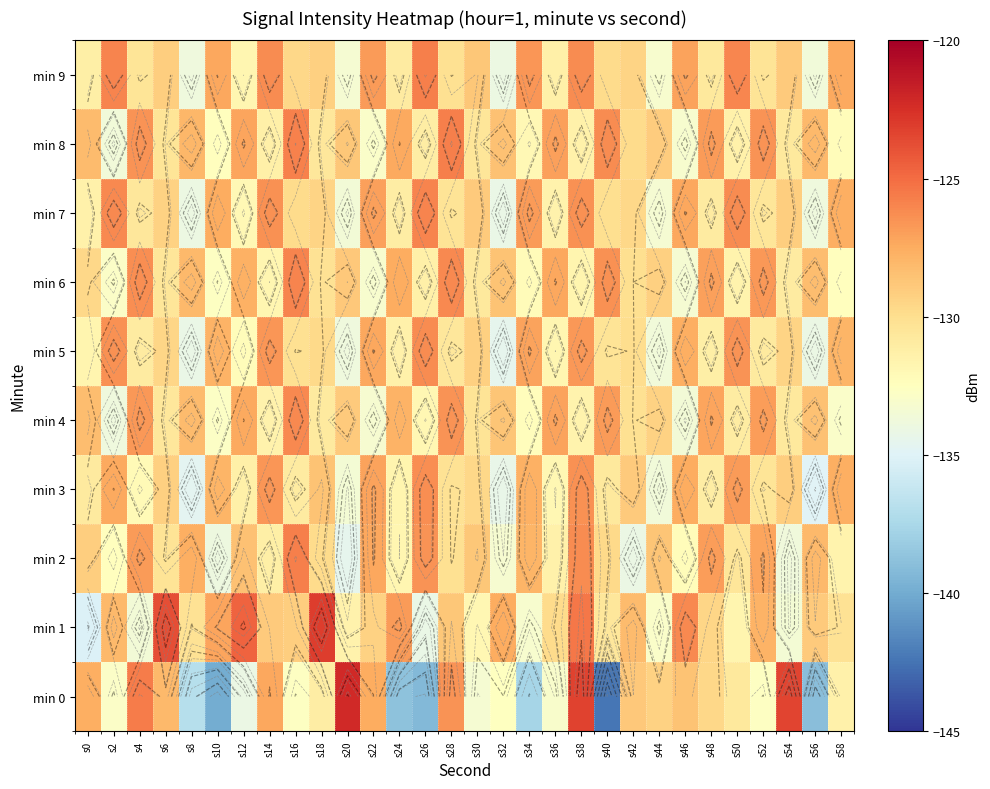

Is the value of min 1 at s16 greater than the value of min 3 at s8?

Yes